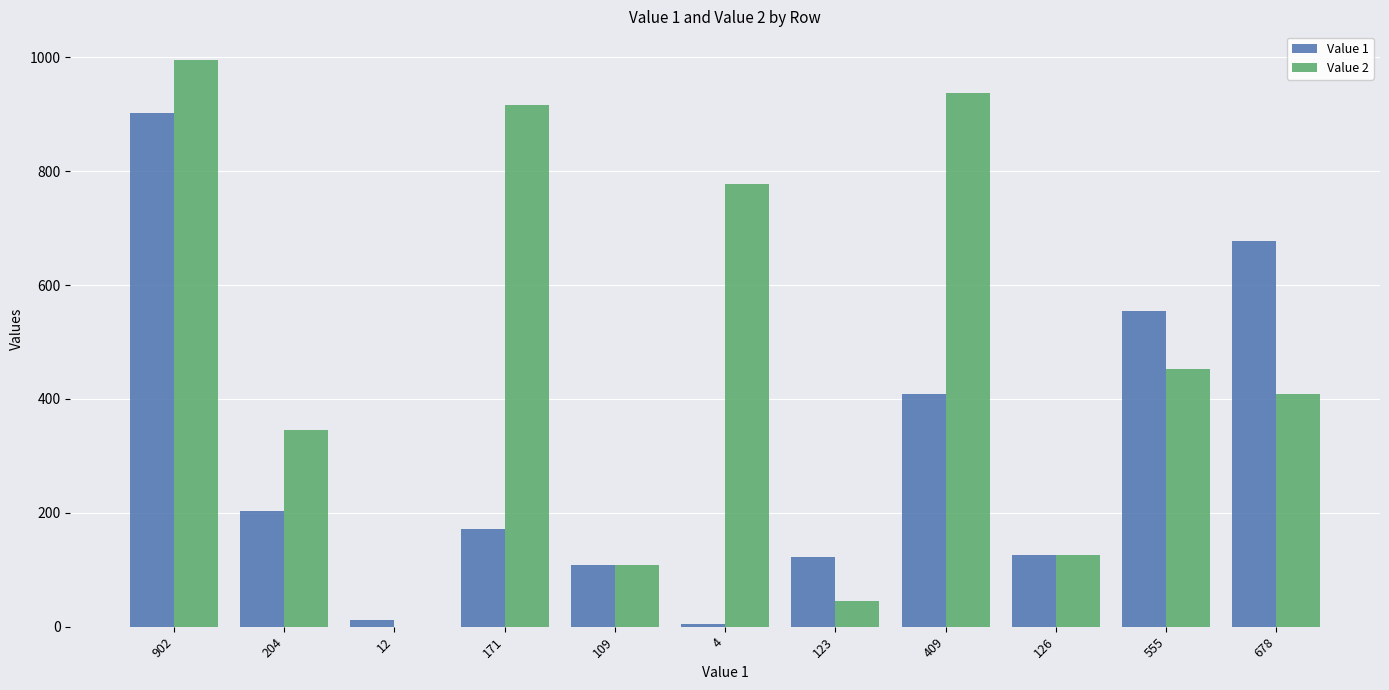

How many positive values does the Value 2 series have?

10